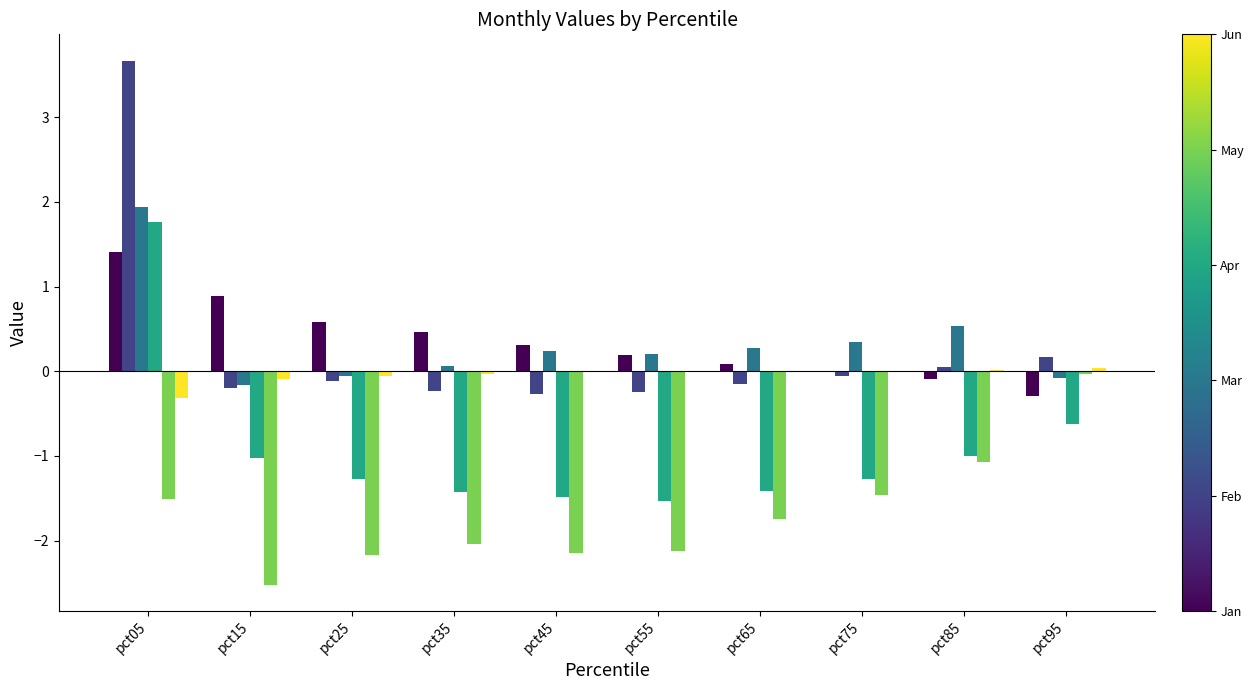

At which category does the chart reach its peak across all series?

pct05